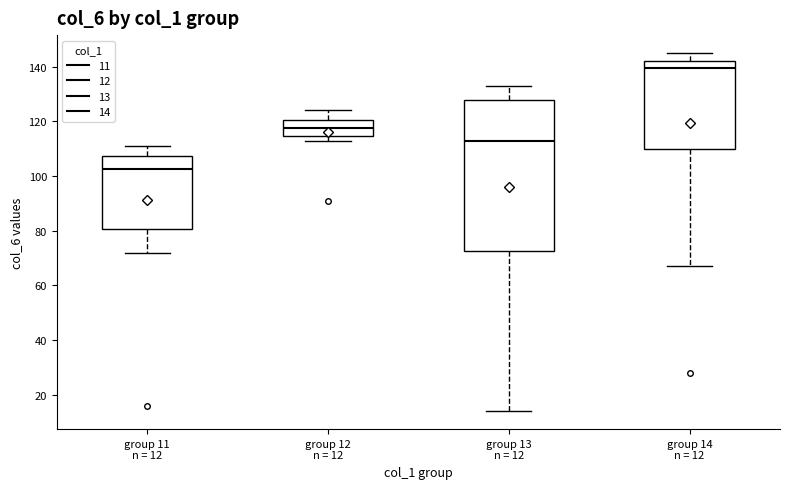

Which box's median line is the highest?

group 14 n = 12